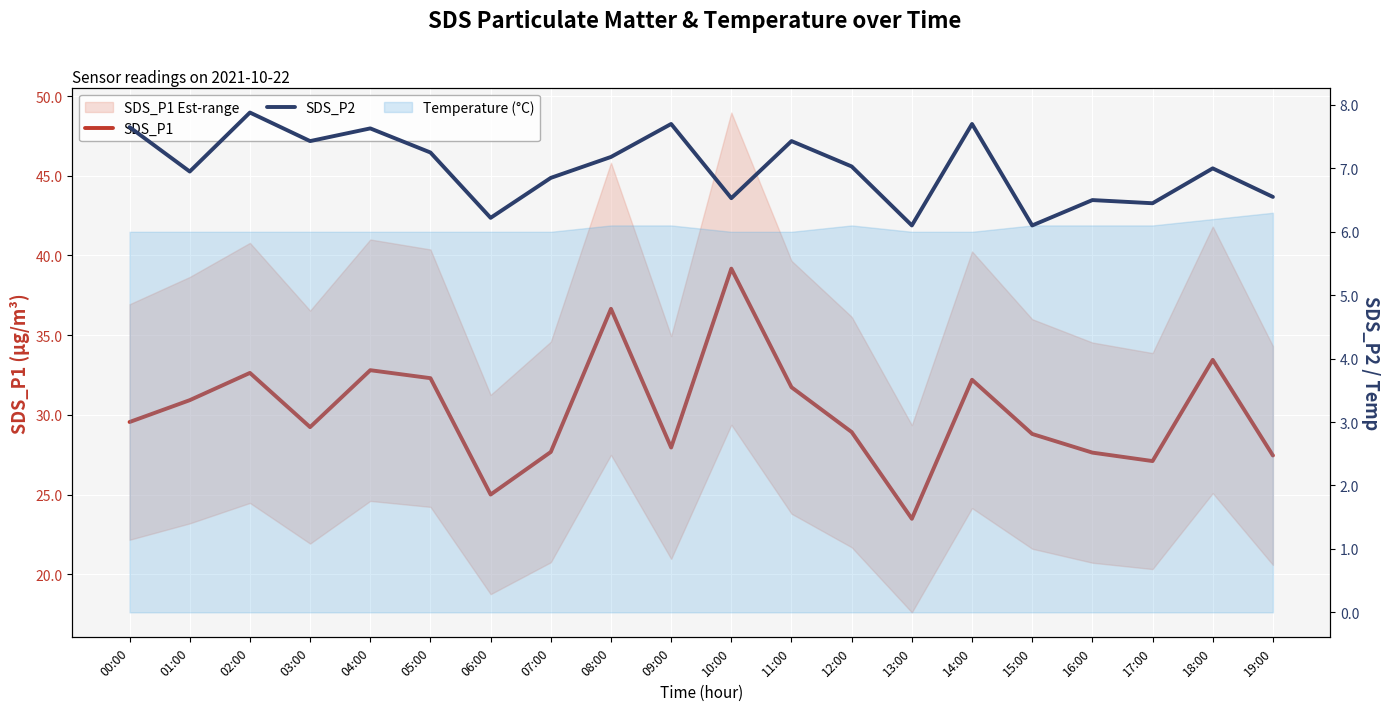

What is the sum of the SDS_P1 values at 11:00 and 16:00?

59.4